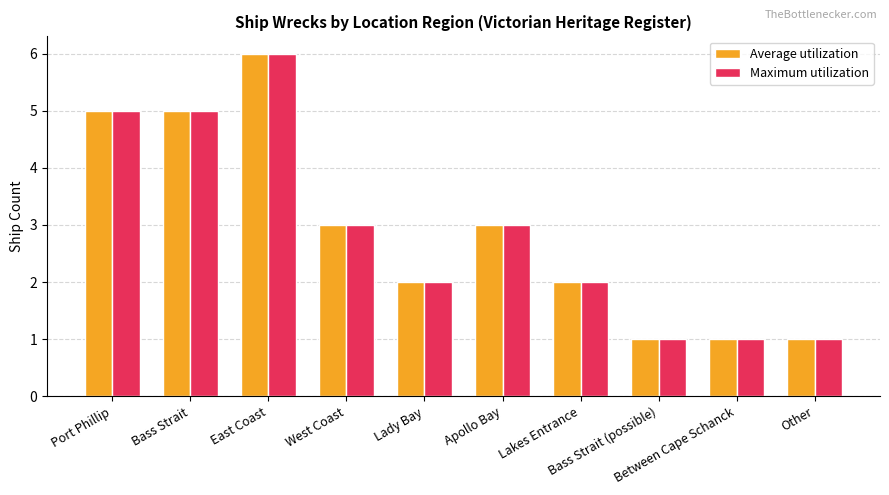

What is the difference between the maximum and second lowest values in the Maximum utilization series?

5